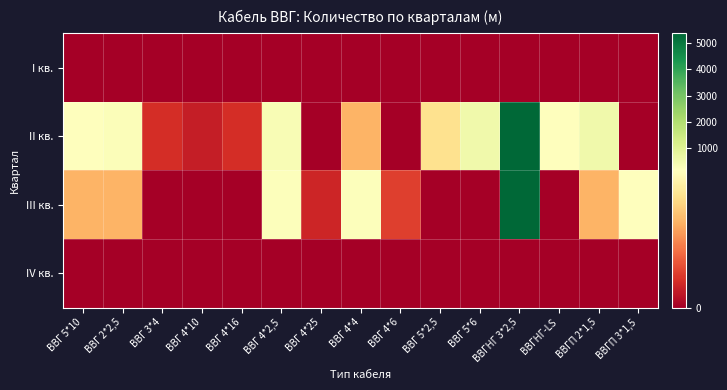

At which category is the sum across all series the highest?

ВВГНГ 3*2,5